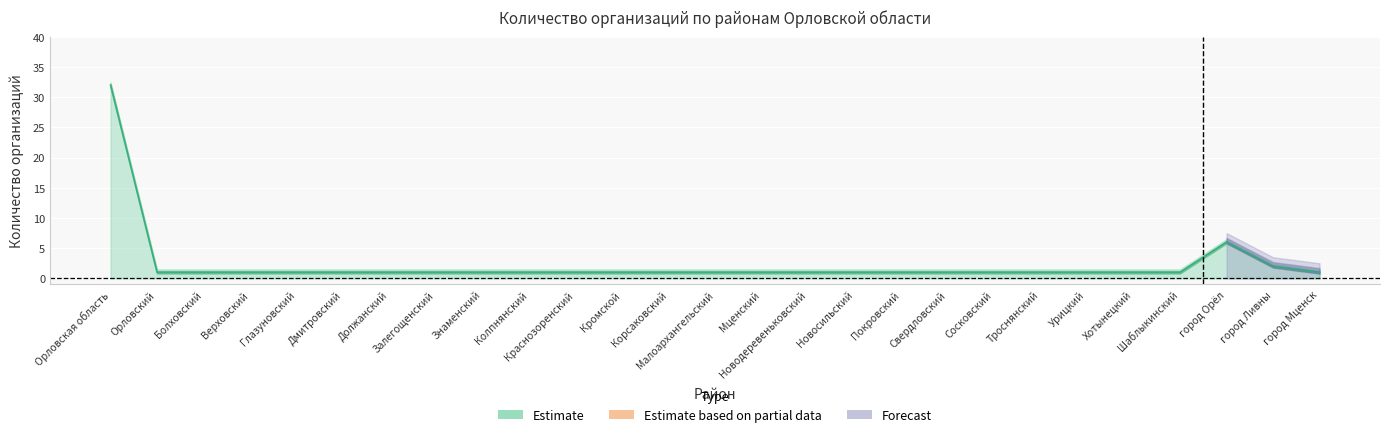

At which category does the chart reach its peak across all series?

Орловская область